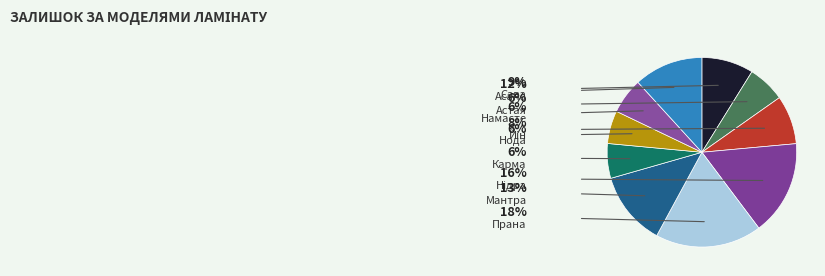

Between Сава and Мантра, which is larger?

Мантра